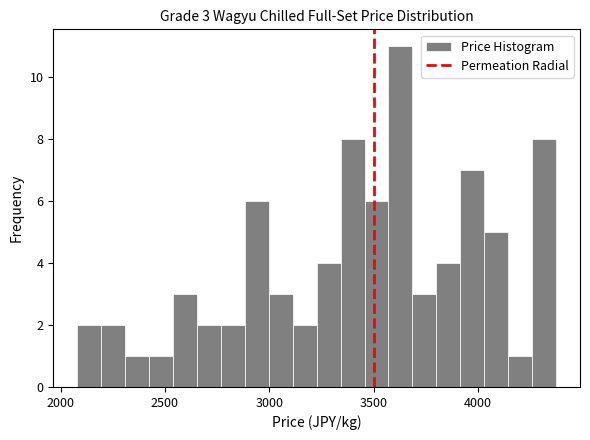

Around what value on the x-axis is the tallest bar? Give the approximate position of its centre, as read against the axis.

3650